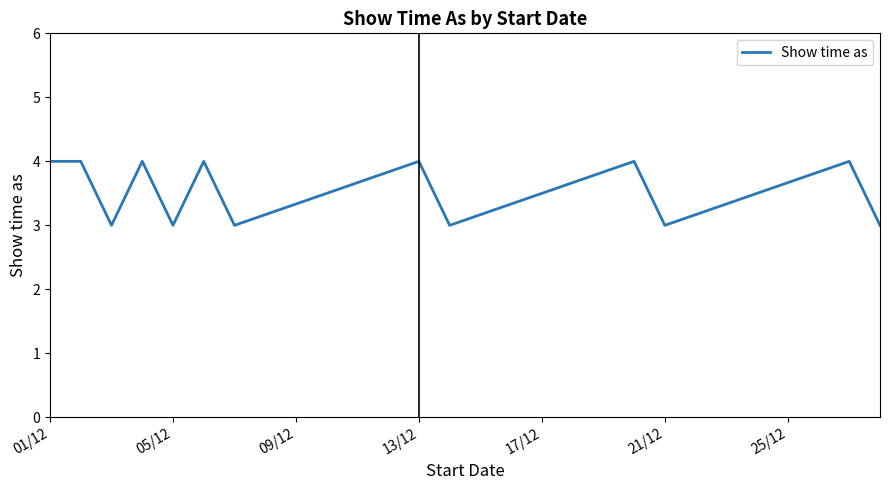

What is the sum of all values?

46